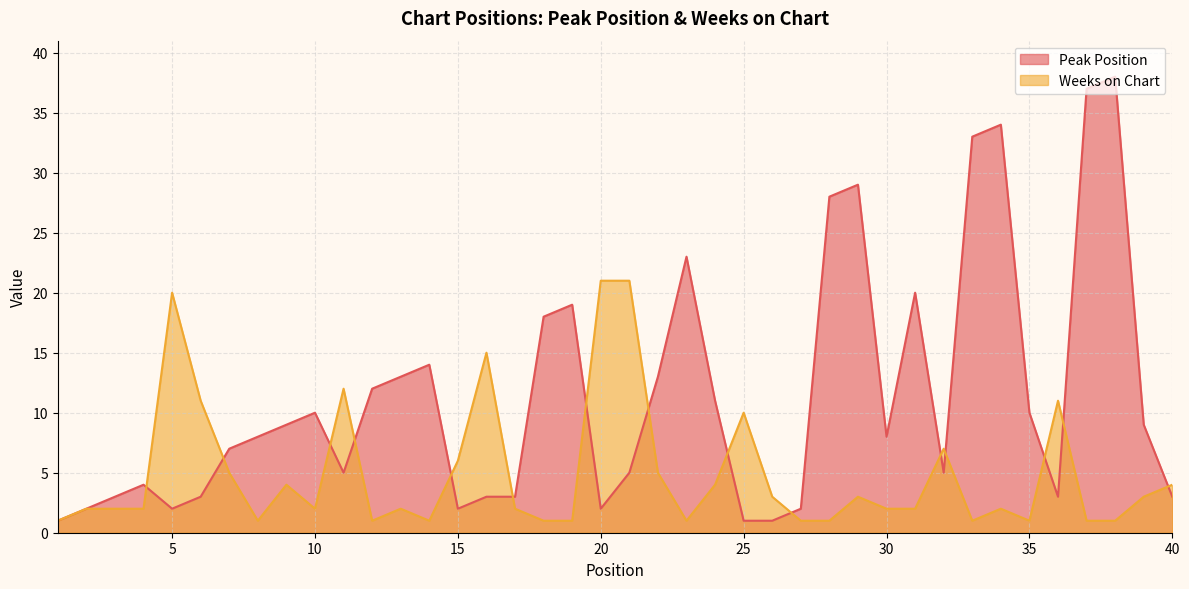

What are all the series names shown in the legend?

Peak Position, Weeks on Chart